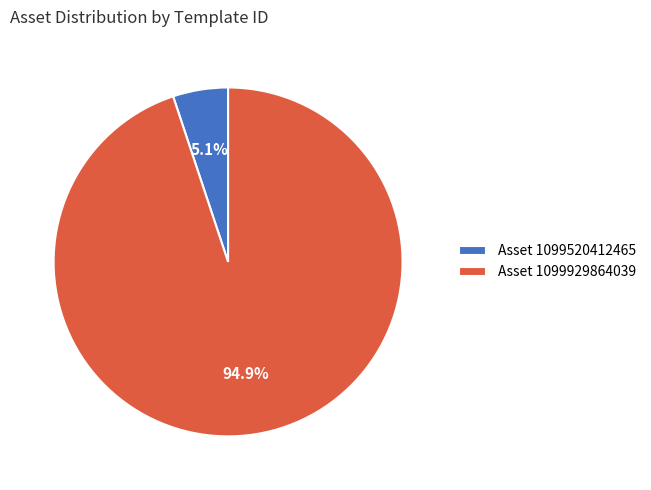

Which slice is the smallest?

Asset 1099520412465